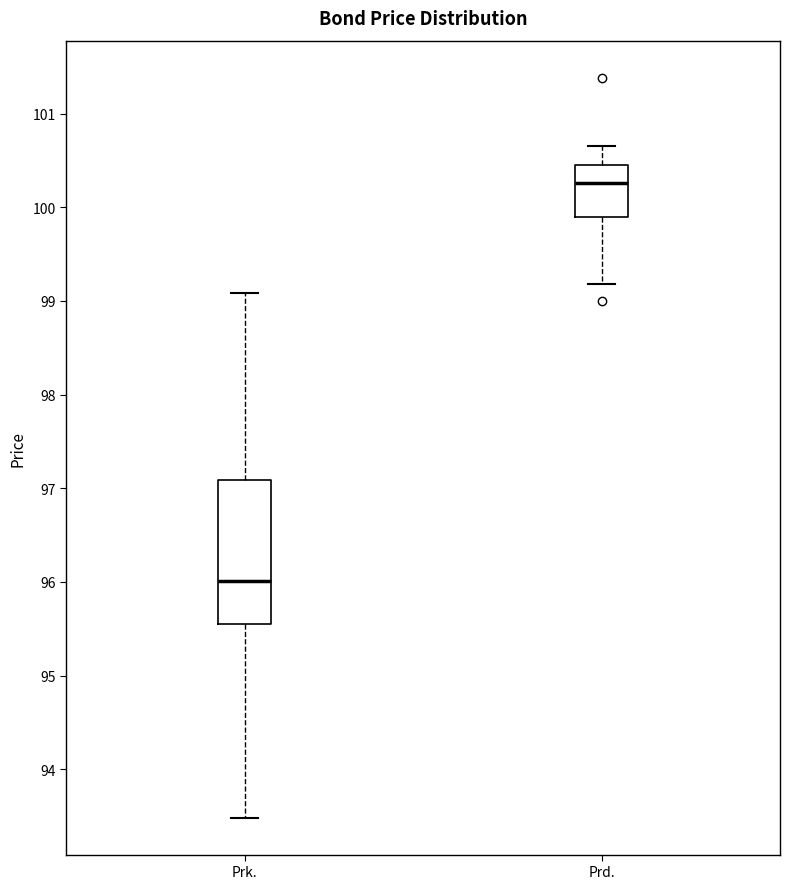

Which box's median line is the lowest?

Prk.